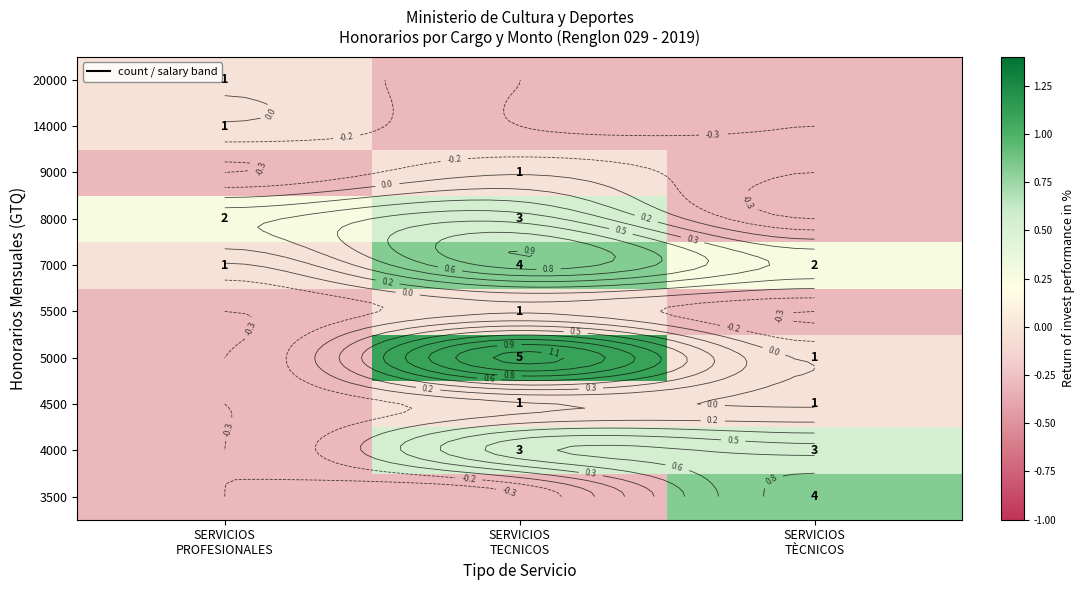

The value of 20000 at SERVICIOS TECNICOS is -0.5. True or false?

False